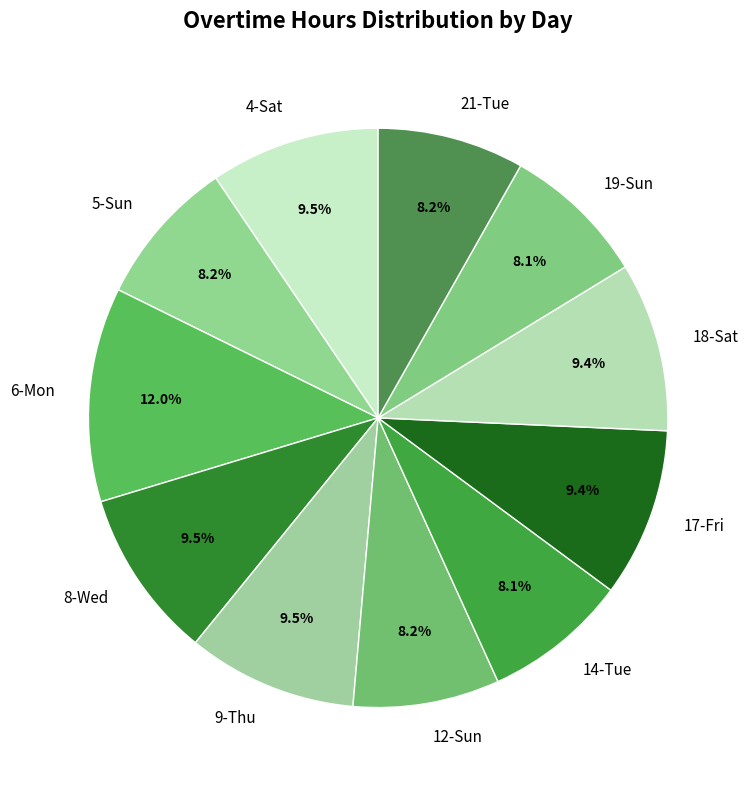

Do 14-Tue and 9-Thu together represent more than half of the pie?

No